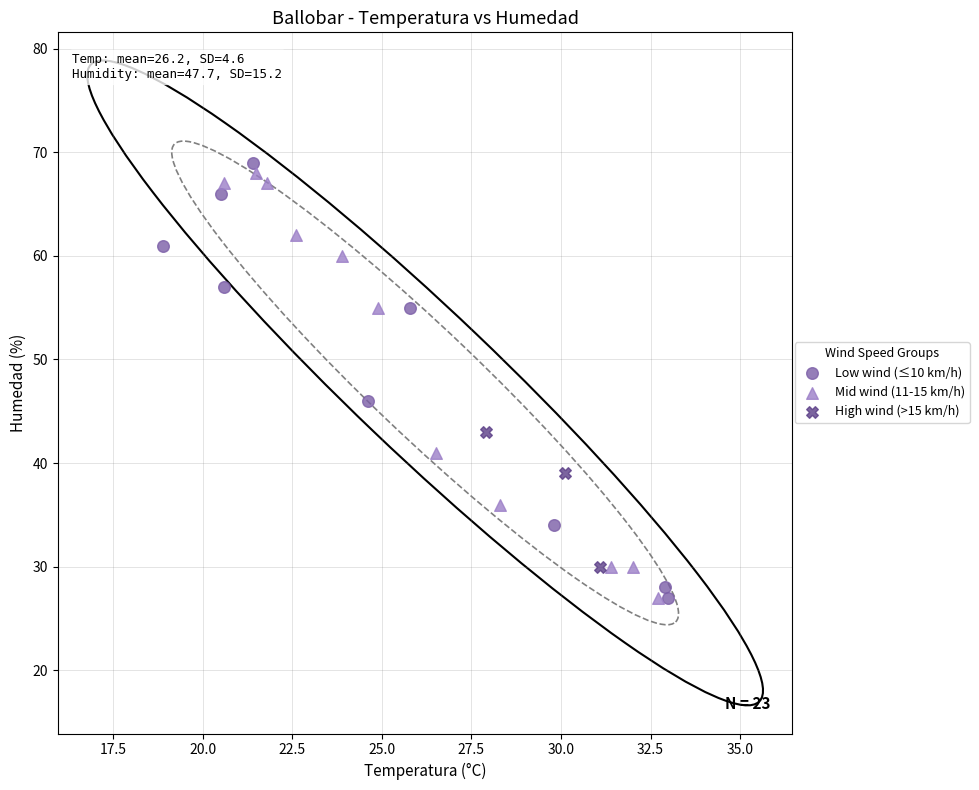

Which series has the largest Y range (max minus min)?

Low wind (≤10 km/h)